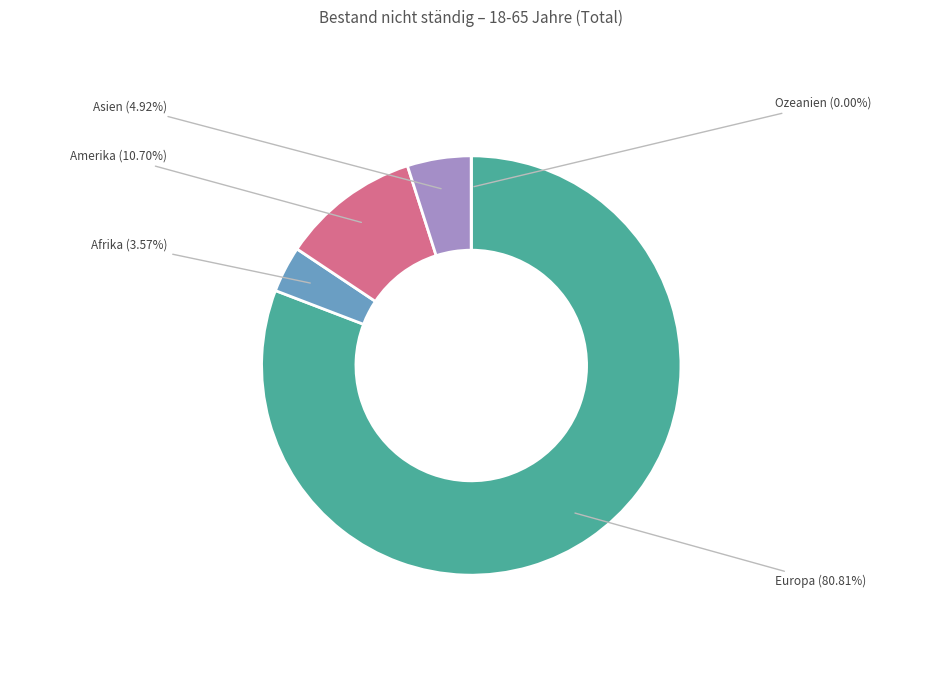

To the nearest percent, what is the difference between the Ozeanien and Amerika slice percentages?

11%